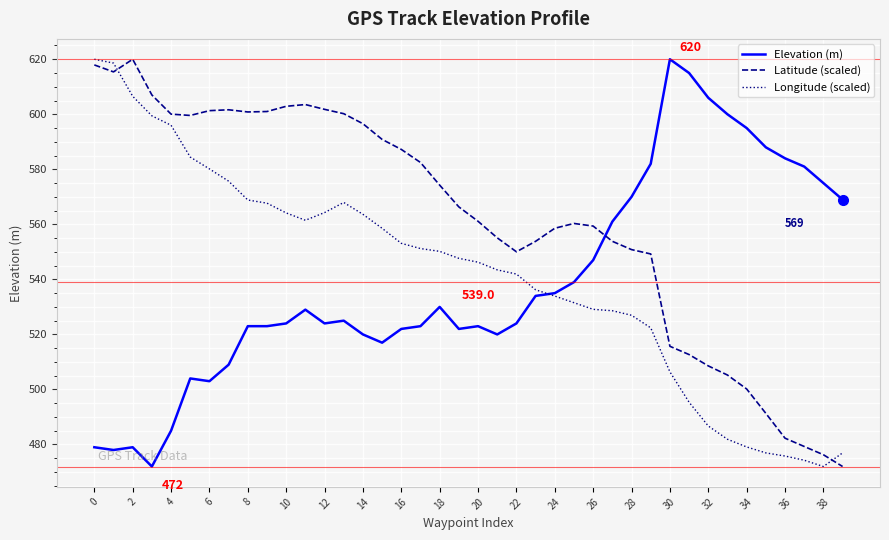

What is the lowest value of the Elevation (m) series?

472.0